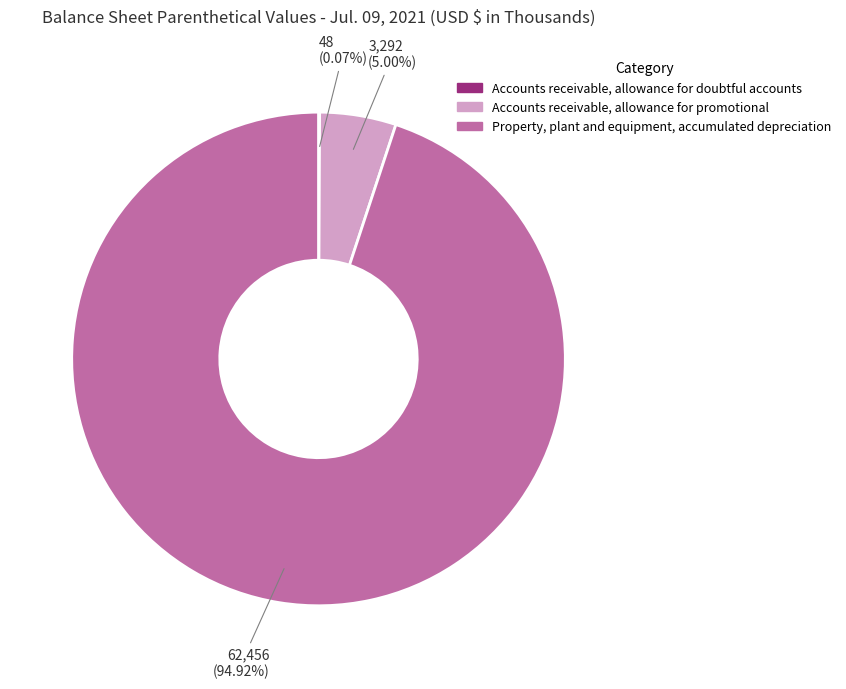

Do Property, plant and equipment, accumulated depreciation and Accounts receivable, allowance for promotional together represent more than half of the pie?

Yes